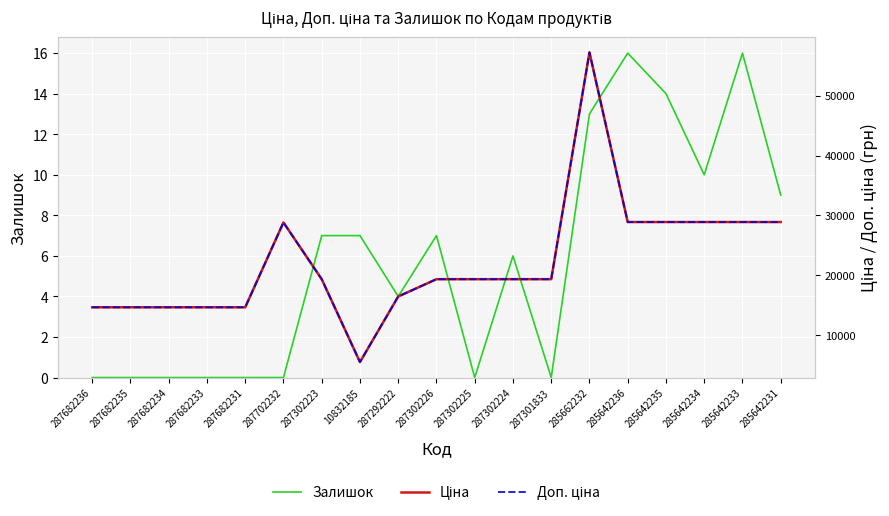

The value of Доп. ціна at 287292222 is 16448.2. True or false?

True